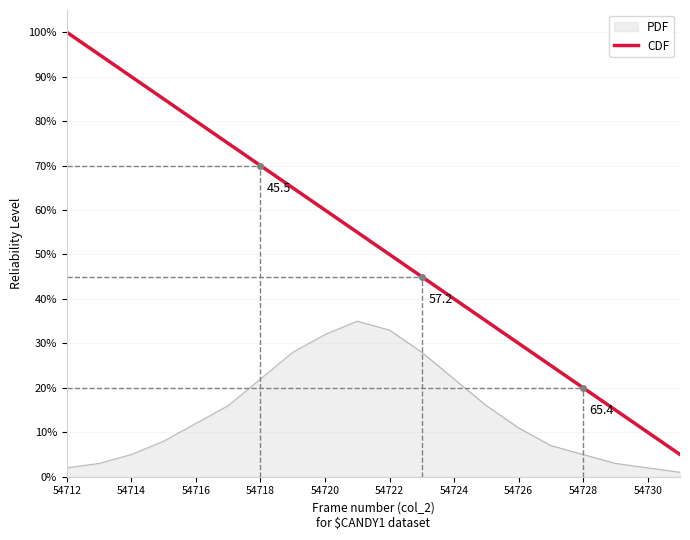

What is the difference between the maximum and minimum values in the PDF series?

34